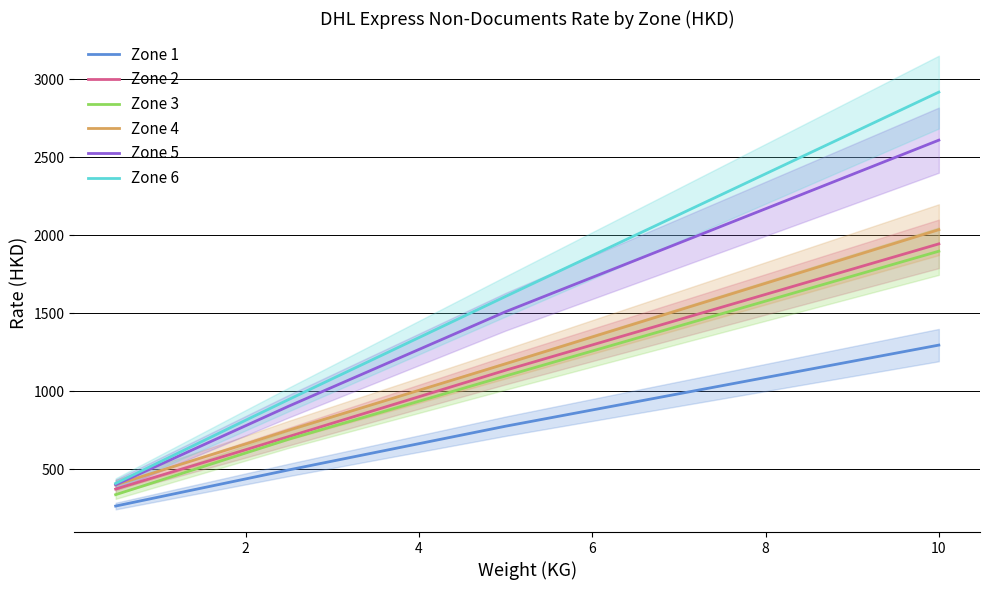

List the series in order of their peak value, highest first.

Zone 6, Zone 5, Zone 4, Zone 2, Zone 3, Zone 1